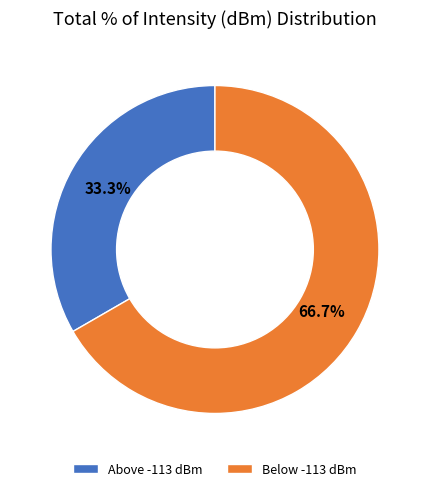

Do Above -113 dBm and Below -113 dBm together represent more than half of the pie?

Yes